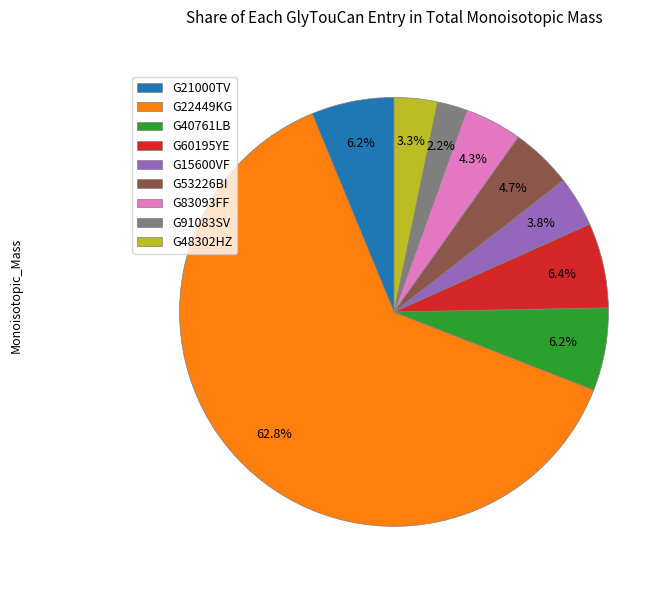

Do G15600VF and G60195YE together represent more than half of the pie?

No